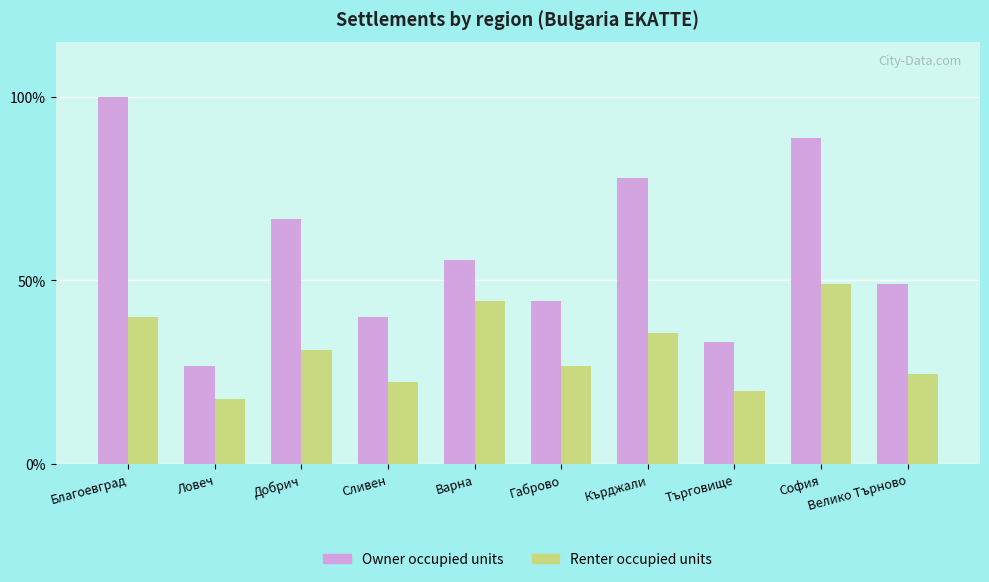

At how many categories does at least one series exceed 98?

1